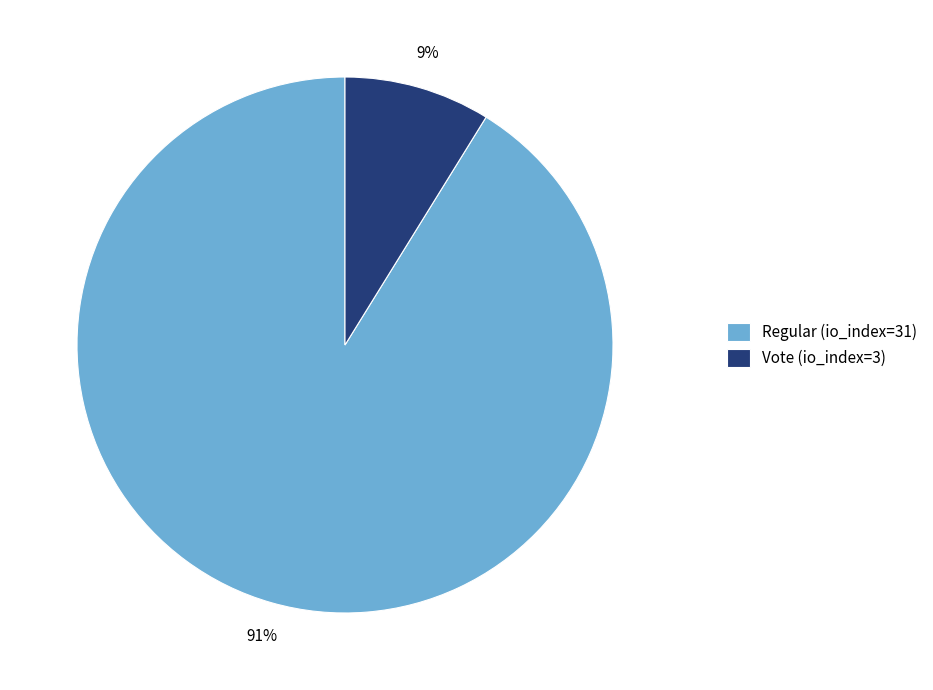

Count the number of slices in the pie.

2